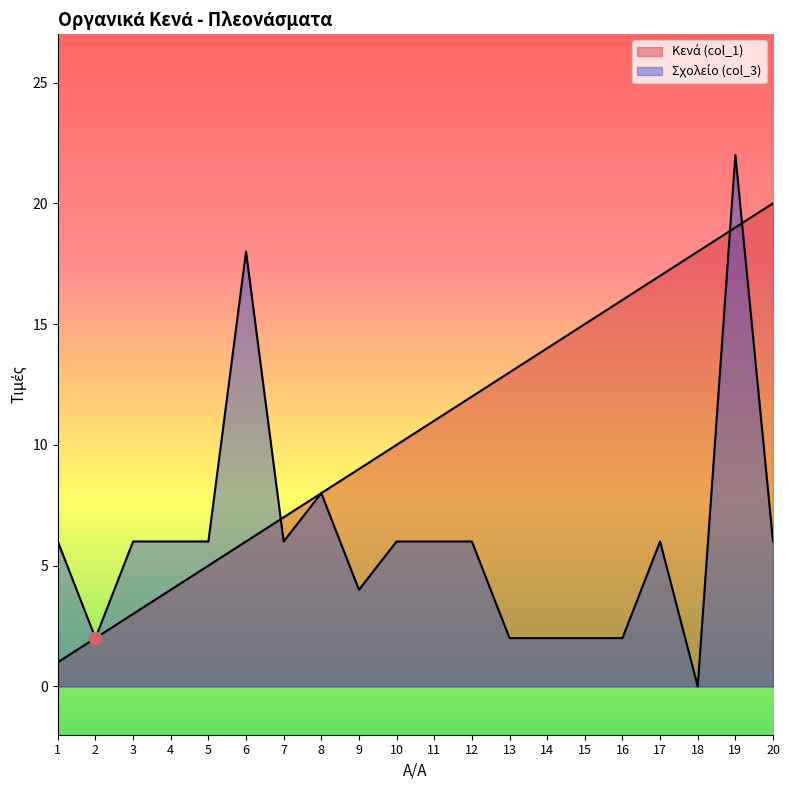

Which series contains the lowest Y value?

Σχολείο (col_3)